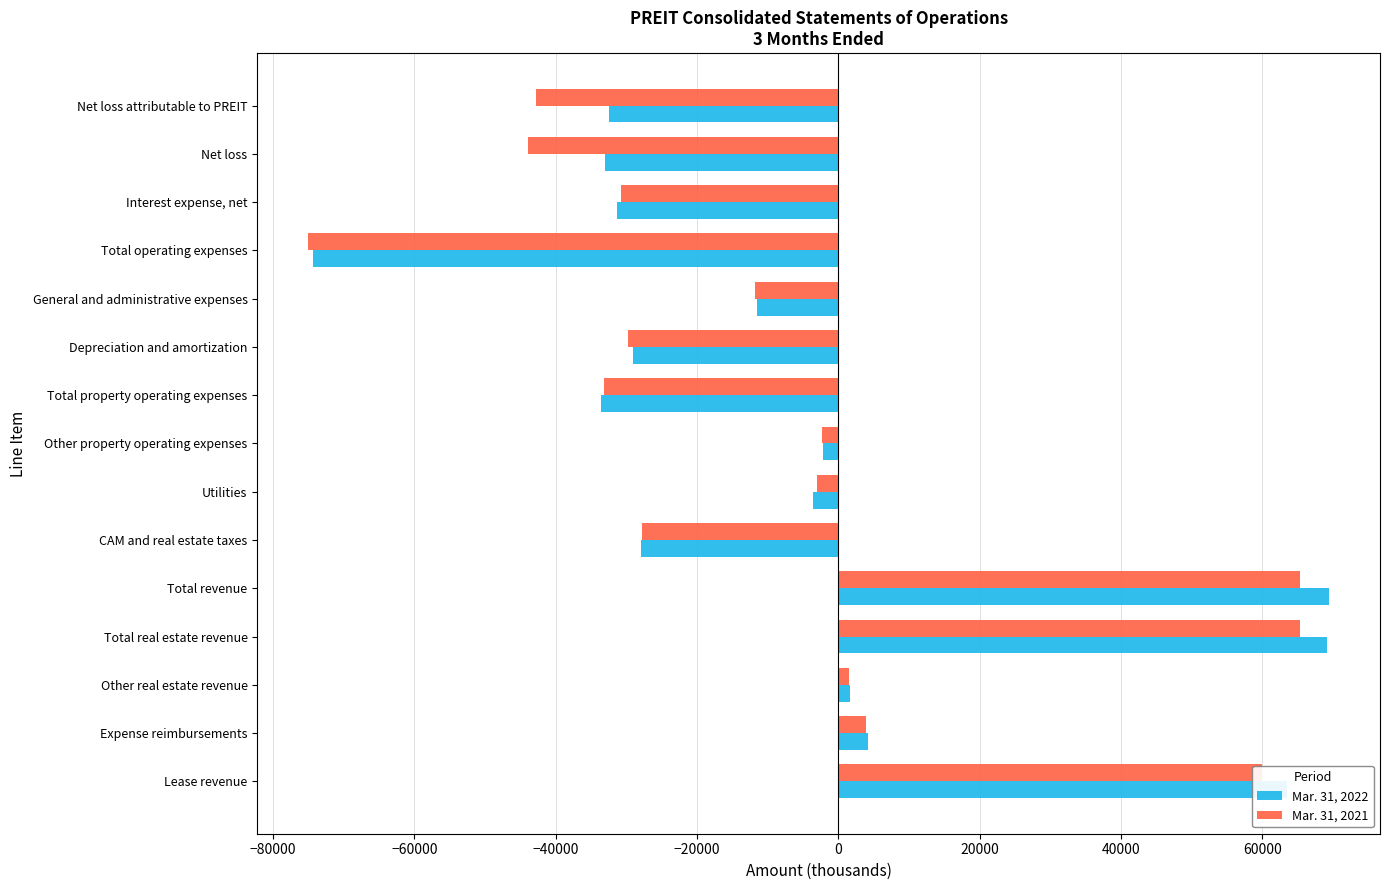

What is the minimum value for Mar. 31, 2021?

-75022